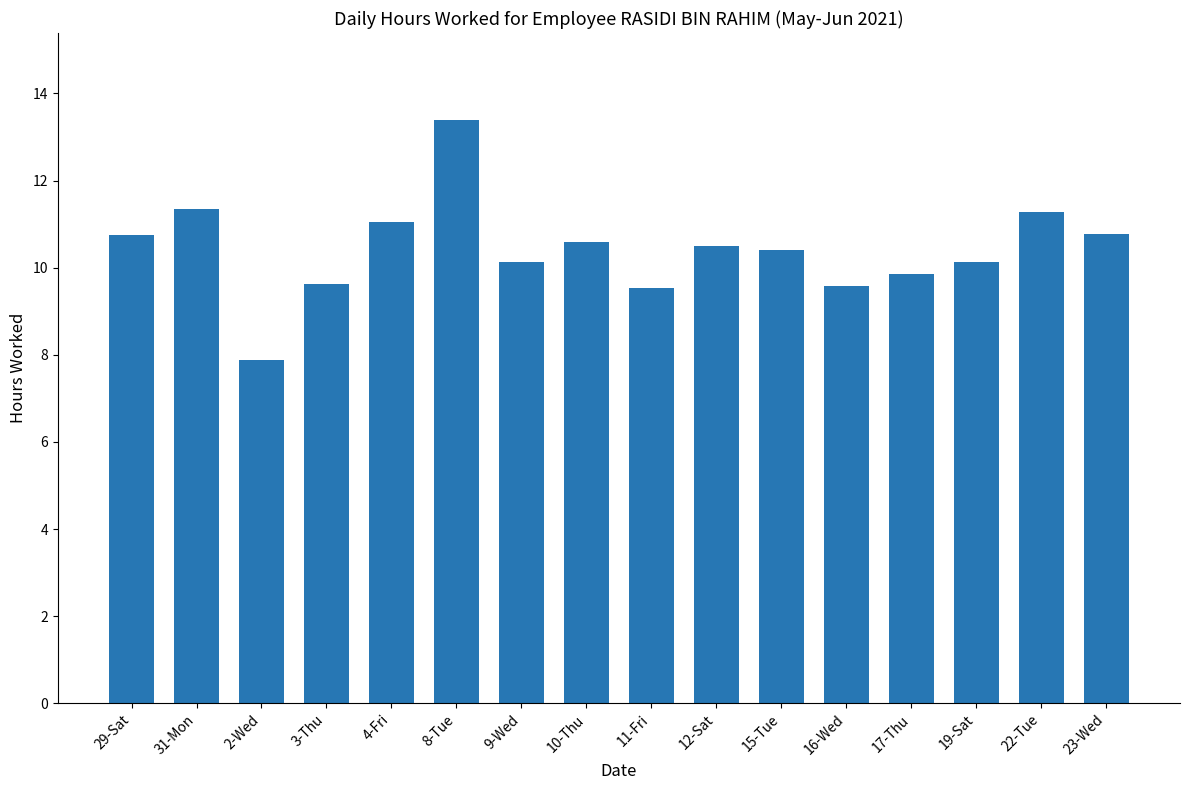

What is the sum of the values at 12-Sat and 22-Tue?

21.8